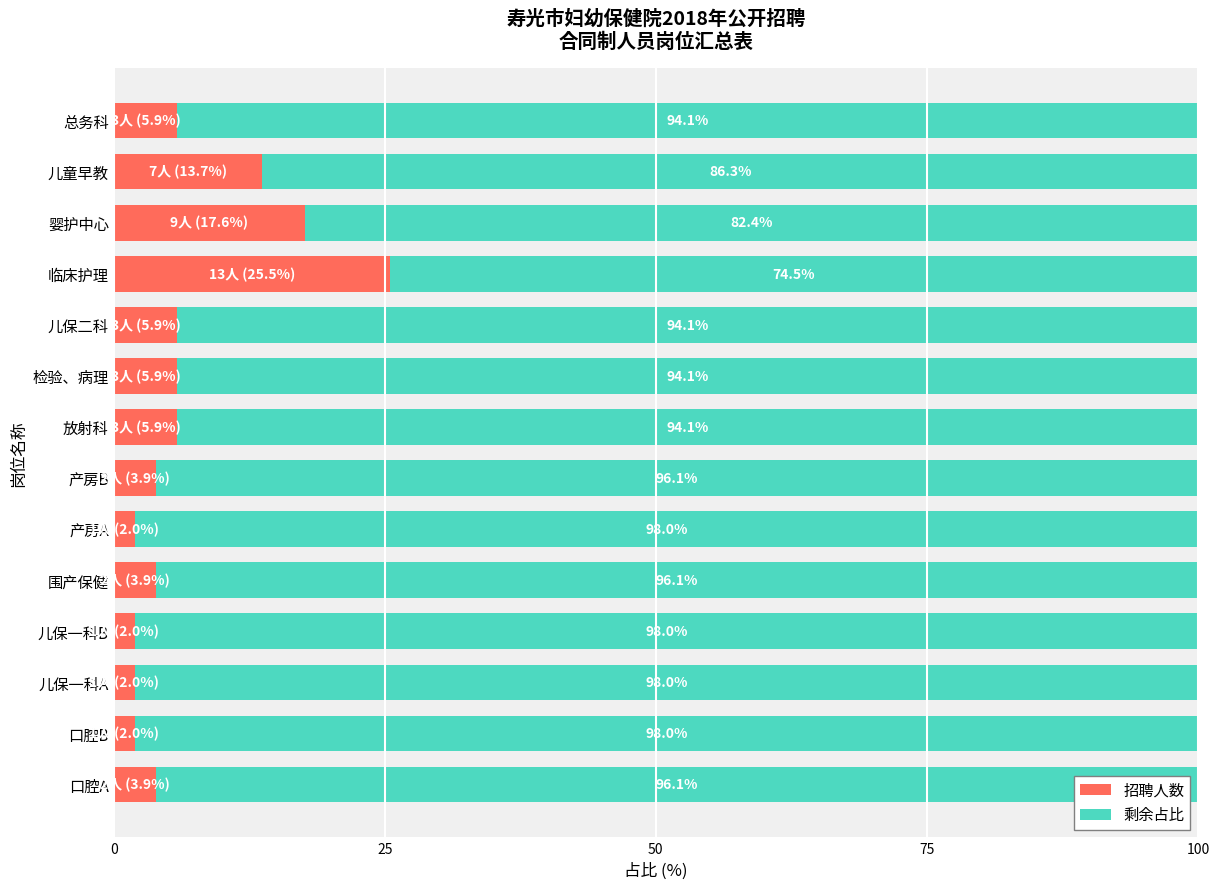

What is the sum of the 招聘人数 values at 围产保健 and 口腔A?

7.8